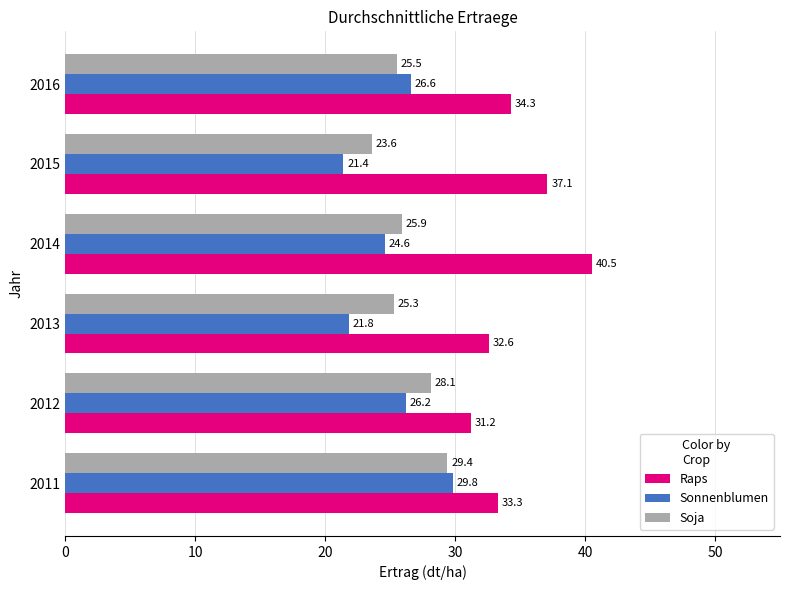

The value of Sonnenblumen at 2014 is 24.6. True or false?

True